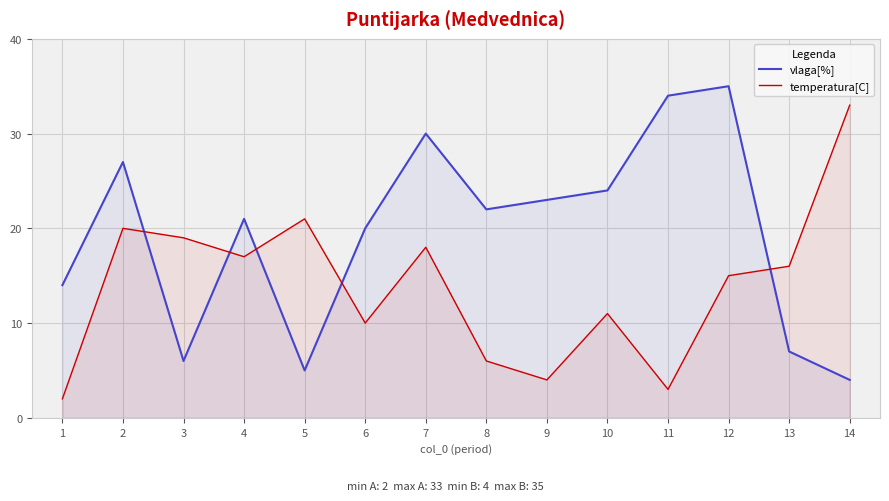

Is it true that vlaga[%] equals 9 at 11?

False